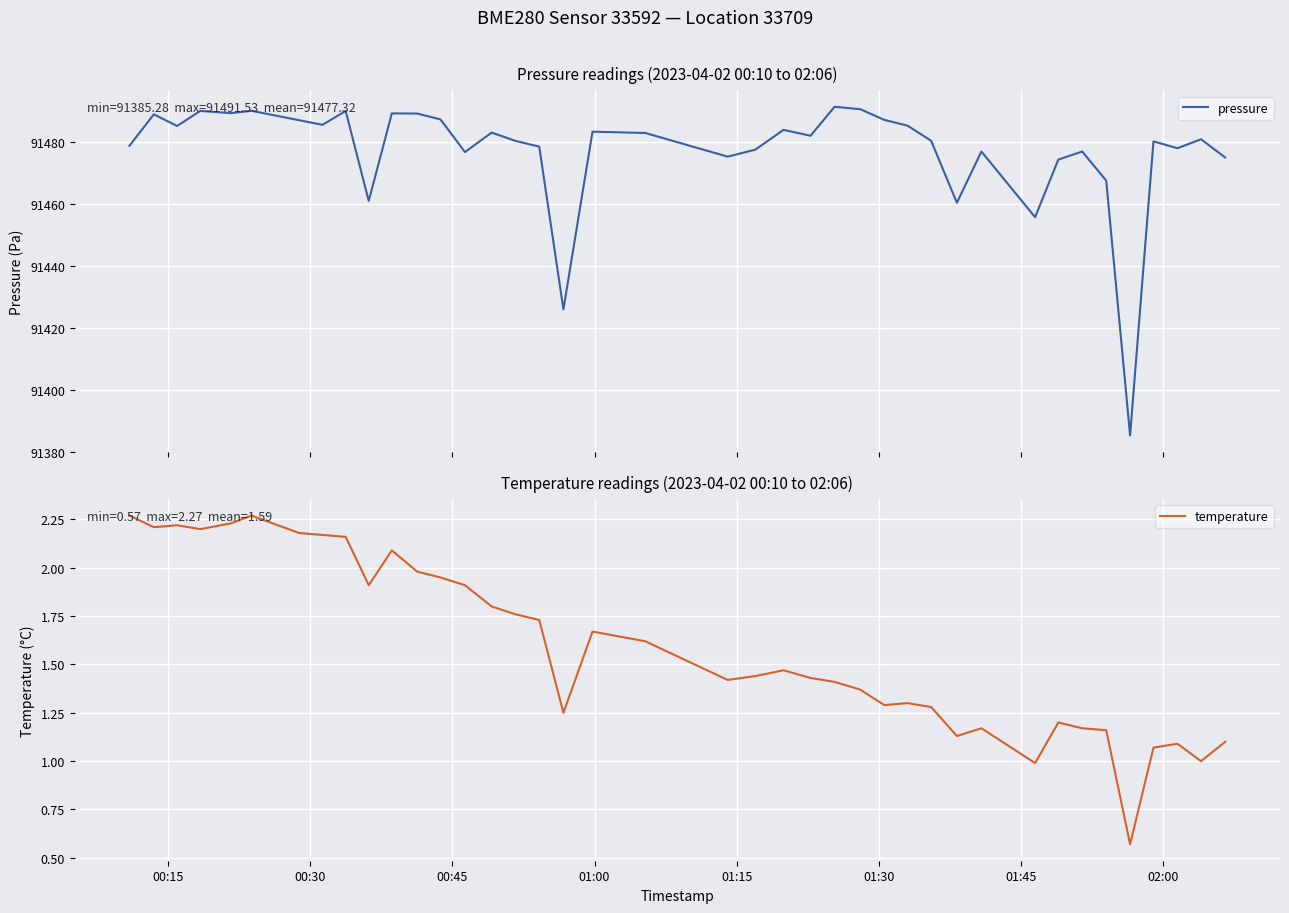

What is the lowest value of the pressure series?

91385.3